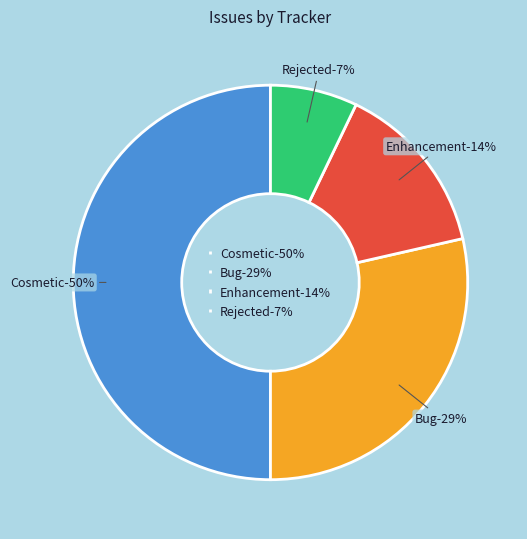

What percentage is NOT represented by Bug?

71.4%